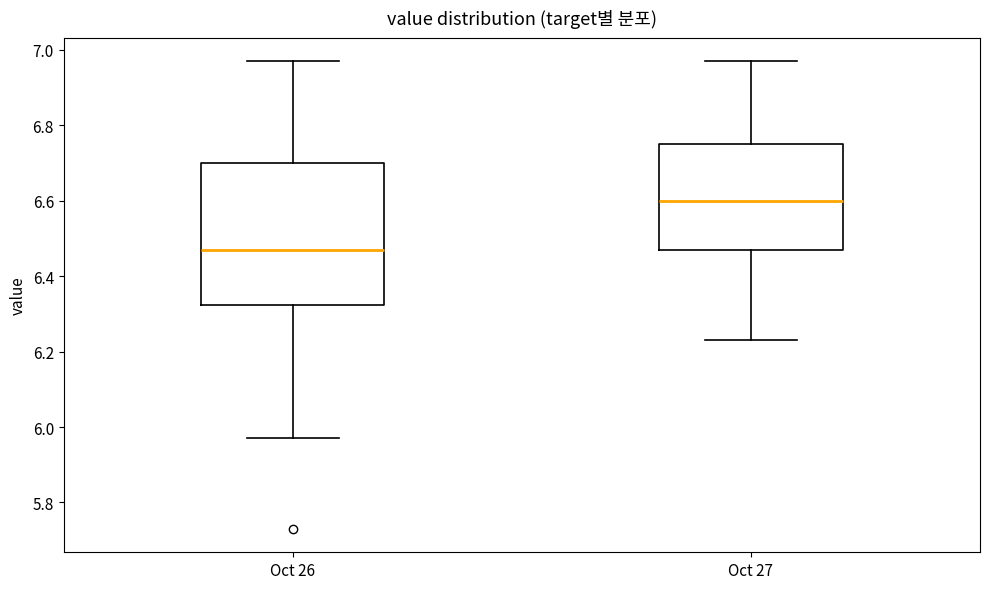

Which box's median line is the highest?

Oct 27